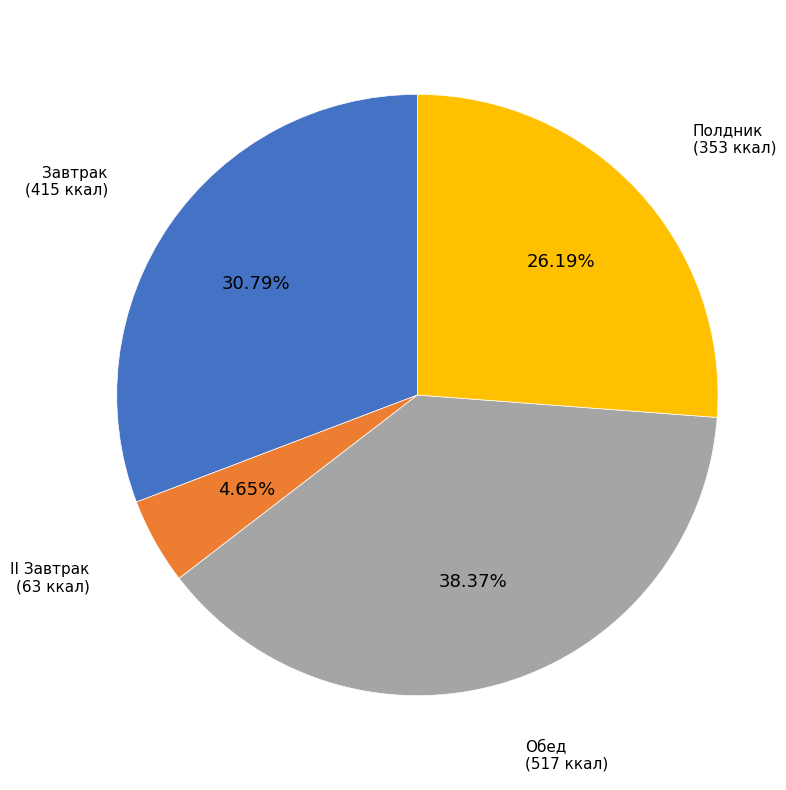

What percentage is the Завтрак slice, to the nearest percent?

31%